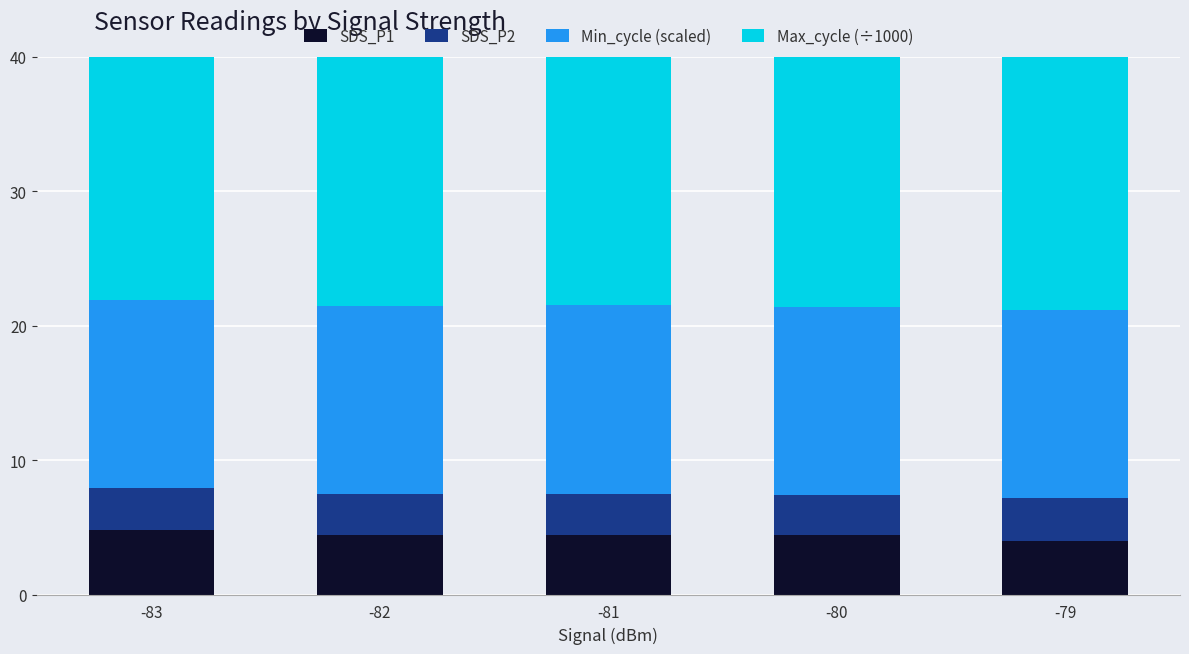

Is it true that Max_cycle (÷1000) equals 20.1 at -82?

True